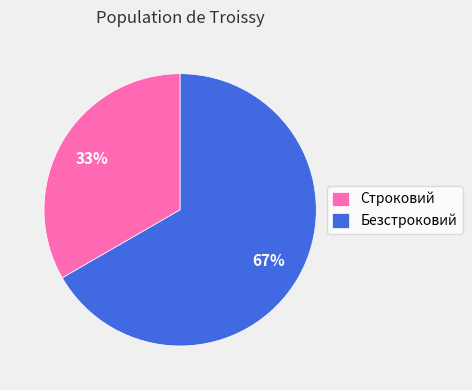

To the nearest percent, what portion does Строковий represent?

33%